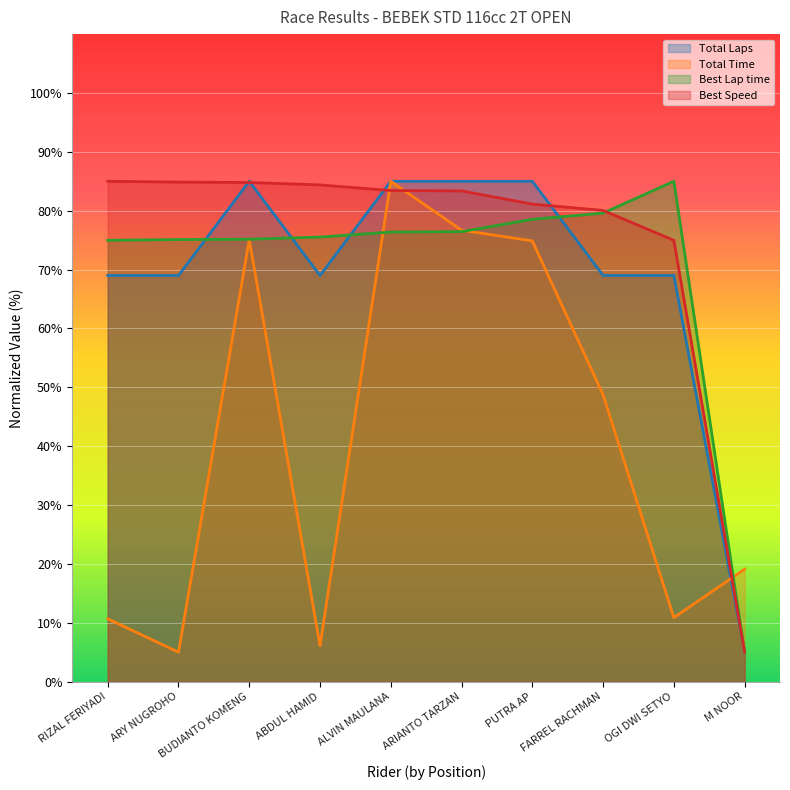

Count the number of categories in the chart.

10